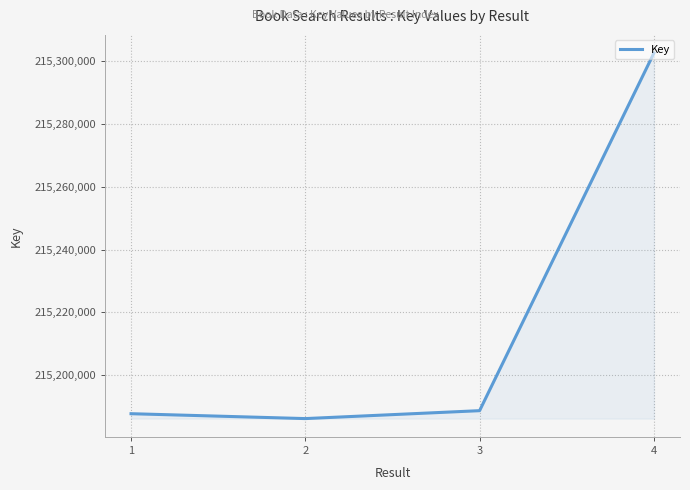

What is the greatest value displayed?

215302648